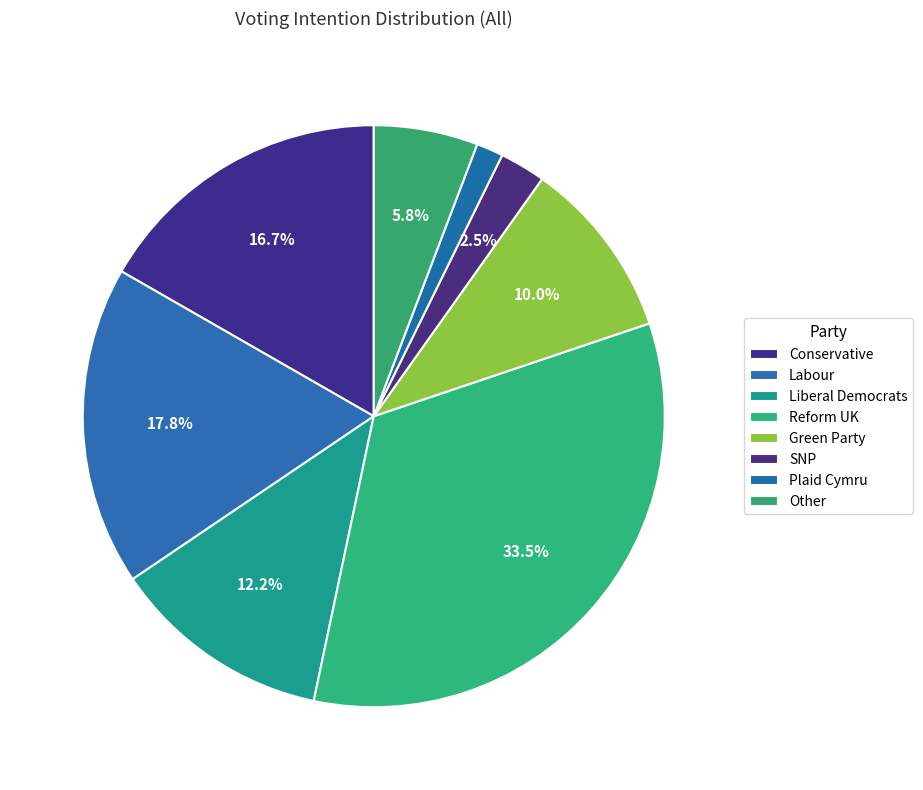

What percentage is the Labour slice, to the nearest percent?

18%